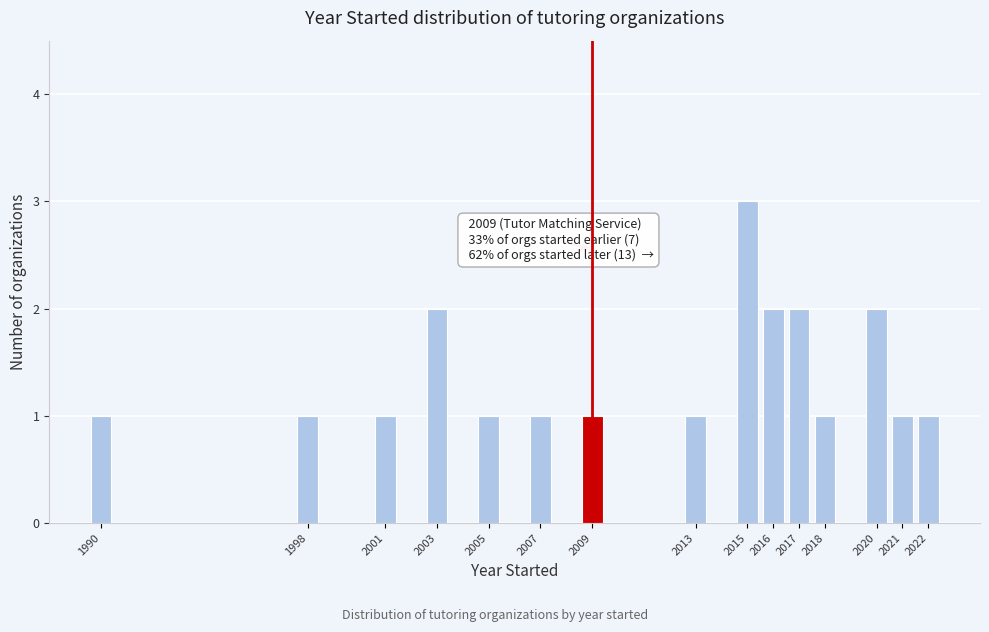

Which range on the x-axis has the tallest bar?

2014.5 to 2015.5